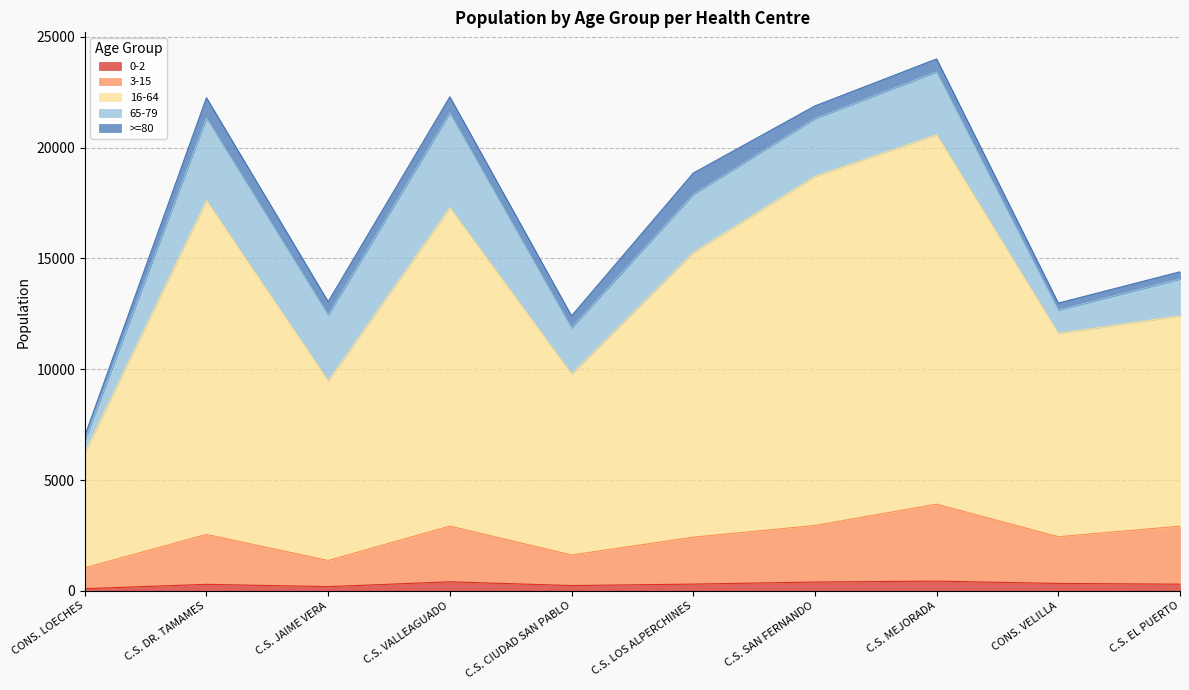

Does the chart display data point markers on the line(s)?

No